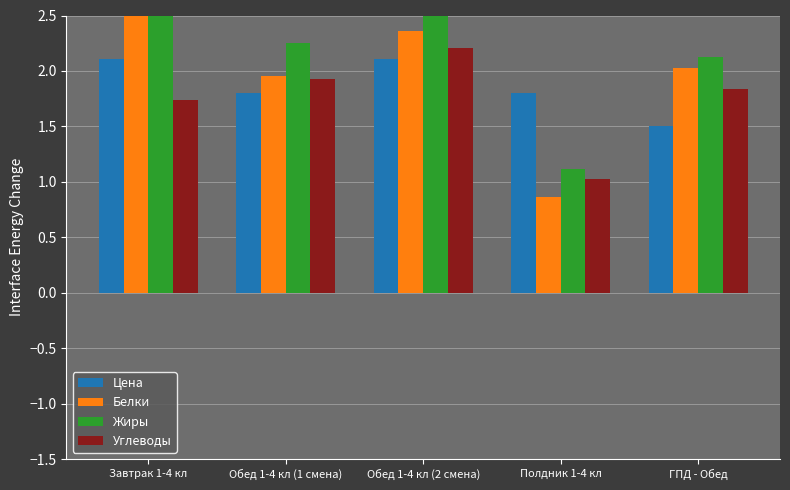

What is the value of the Углеводы bar at the 1st from the left?

1.7